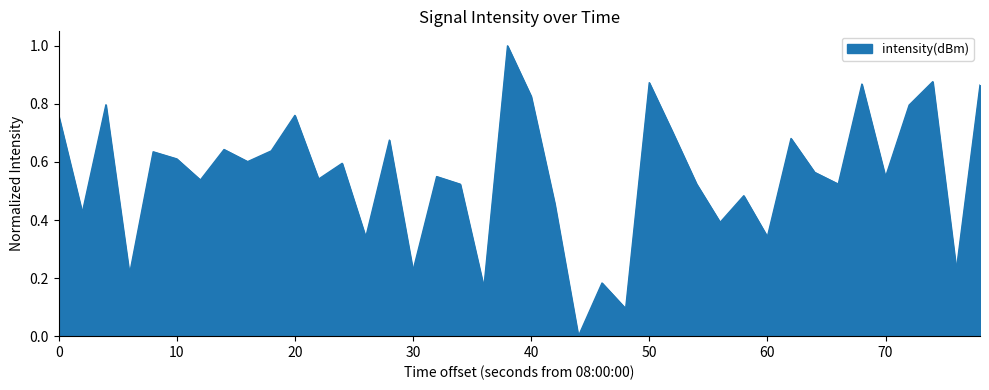

What is the difference between the maximum and minimum values?

1.0